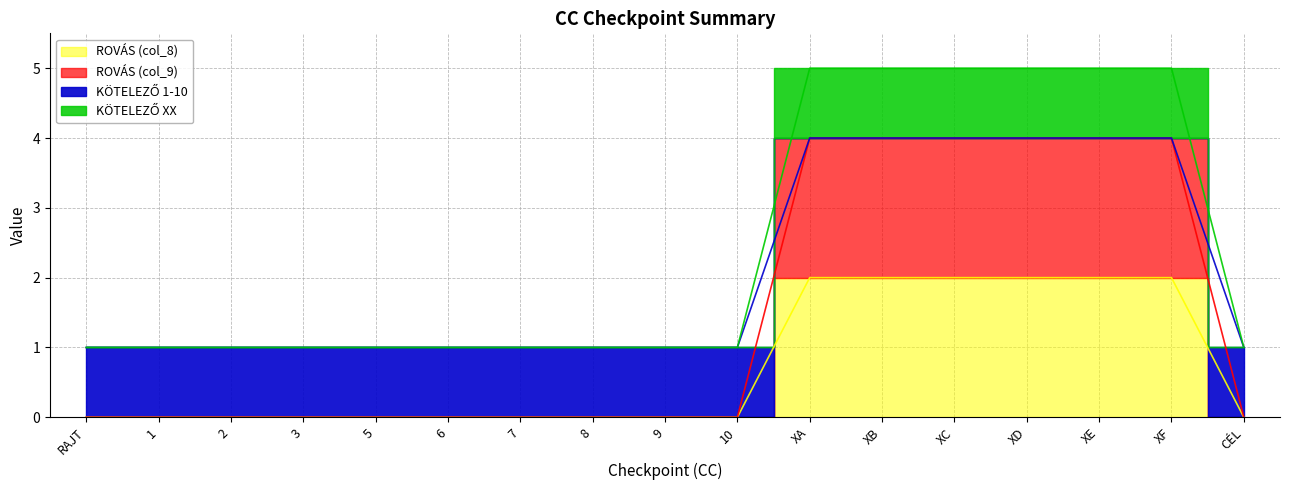

Which has a higher value, 3 or XA?

XA